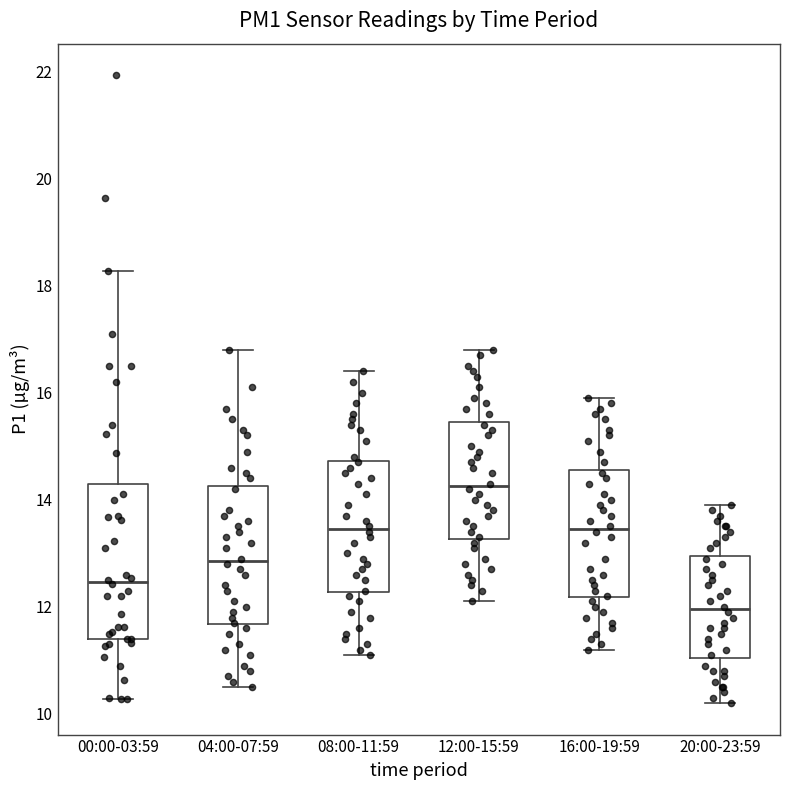

Which box is the tallest, from its lower edge to its upper edge?

00:00-03:59